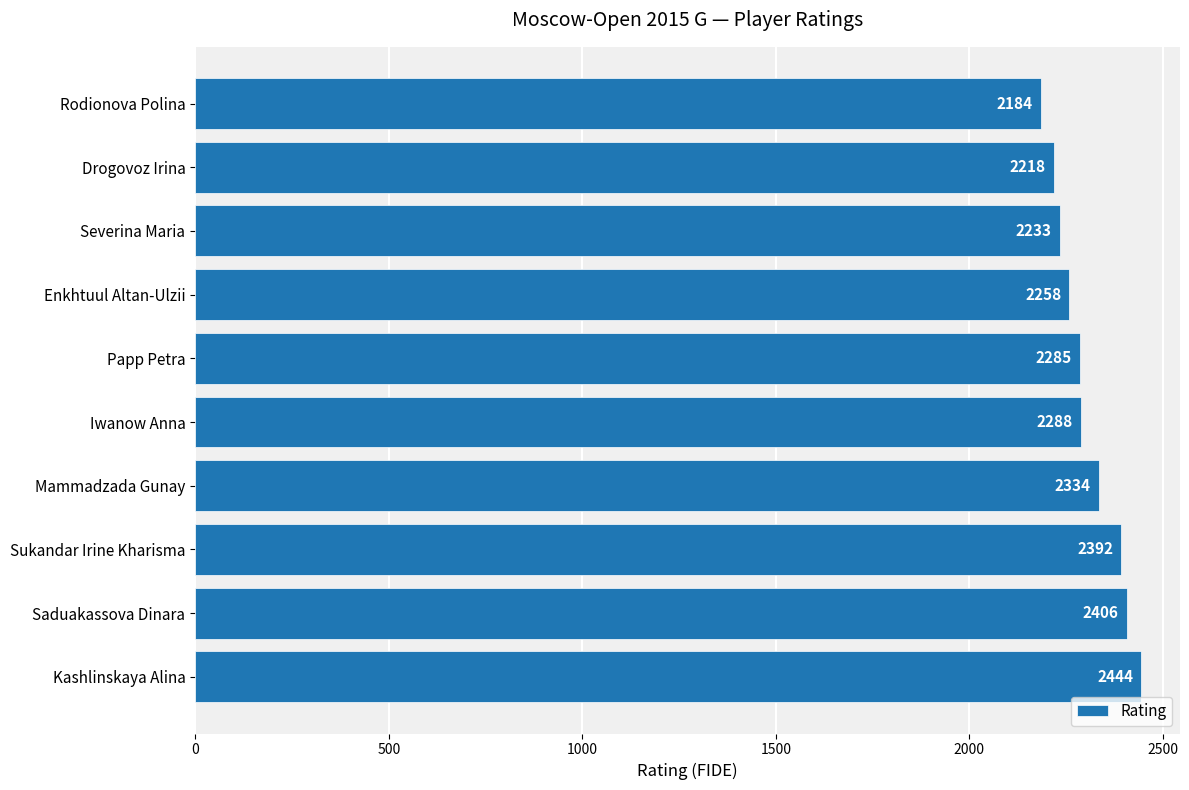

Does the chart contain stacked bars?

No